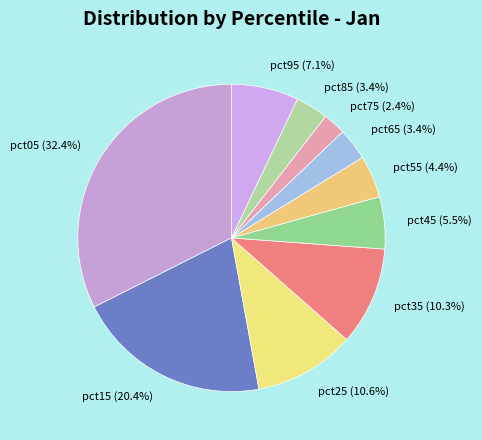

What percentage do pct35 and pct65 together represent?

13.7%